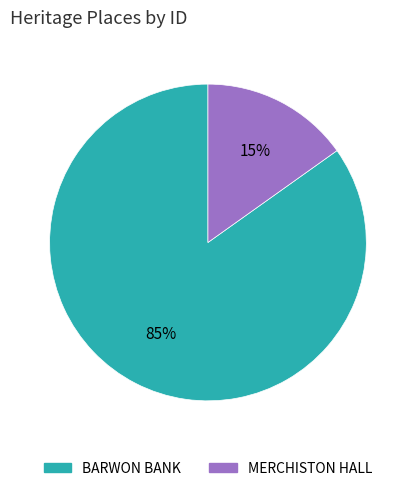

Between BARWON BANK and MERCHISTON HALL, which is larger?

BARWON BANK